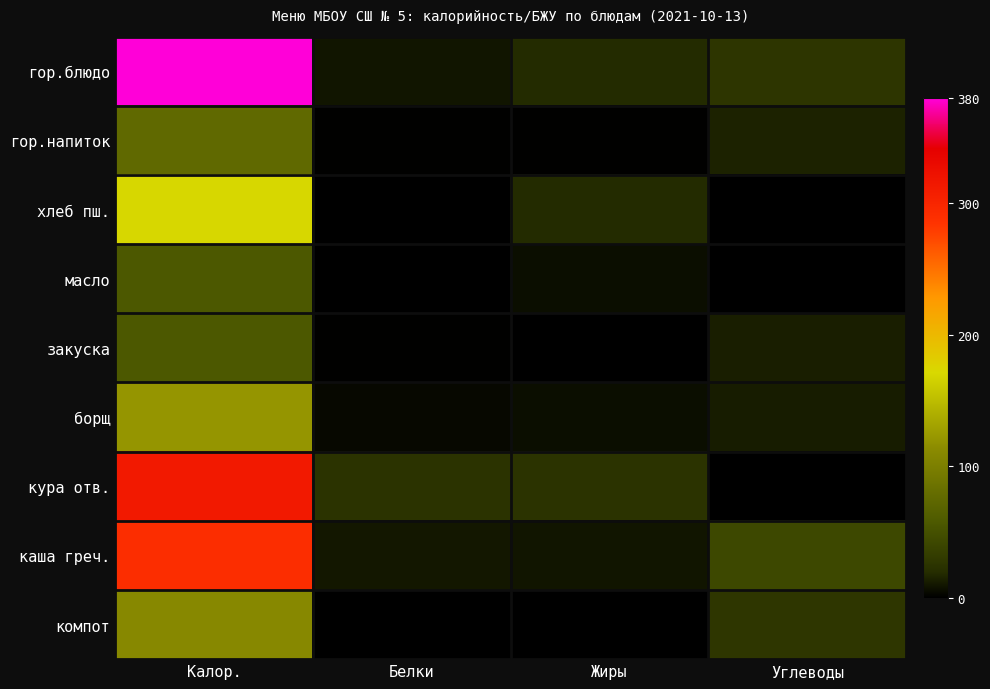

At how many categories does at least one series exceed 348?

1